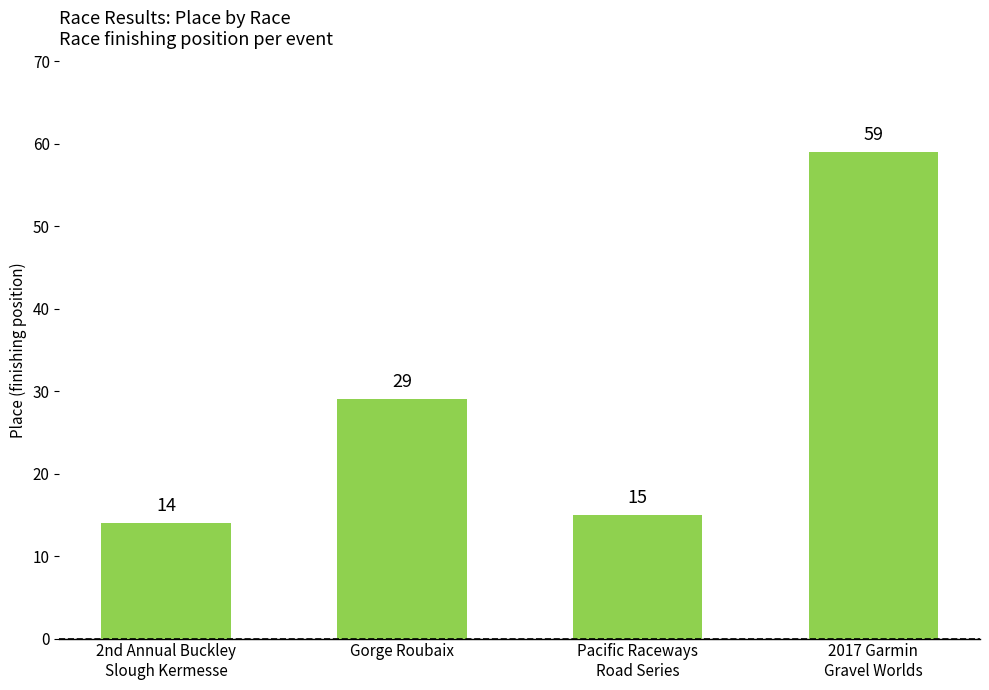

What is the change in value from Gorge Roubaix to 2017 Garmin
Gravel Worlds?

+30